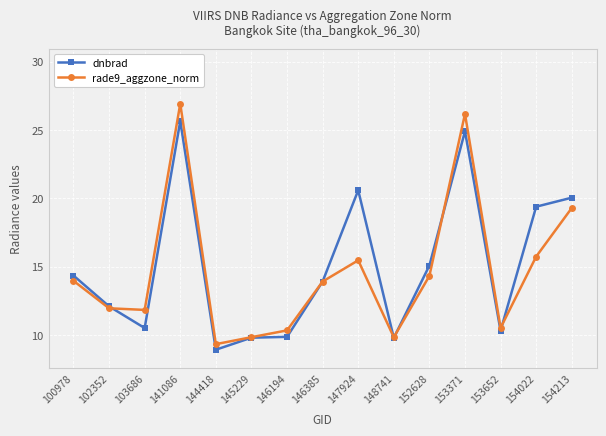

Rank the series by their average value, from lowest to highest.

rade9_aggzone_norm, dnbrad